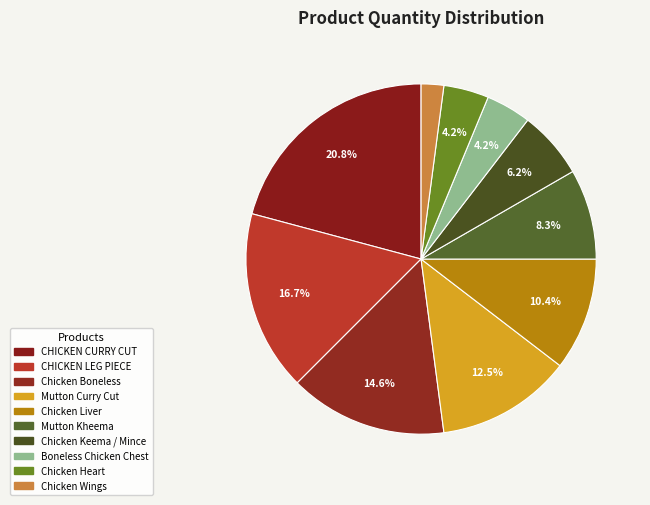

Is there any slice that represents more than half of the pie?

No